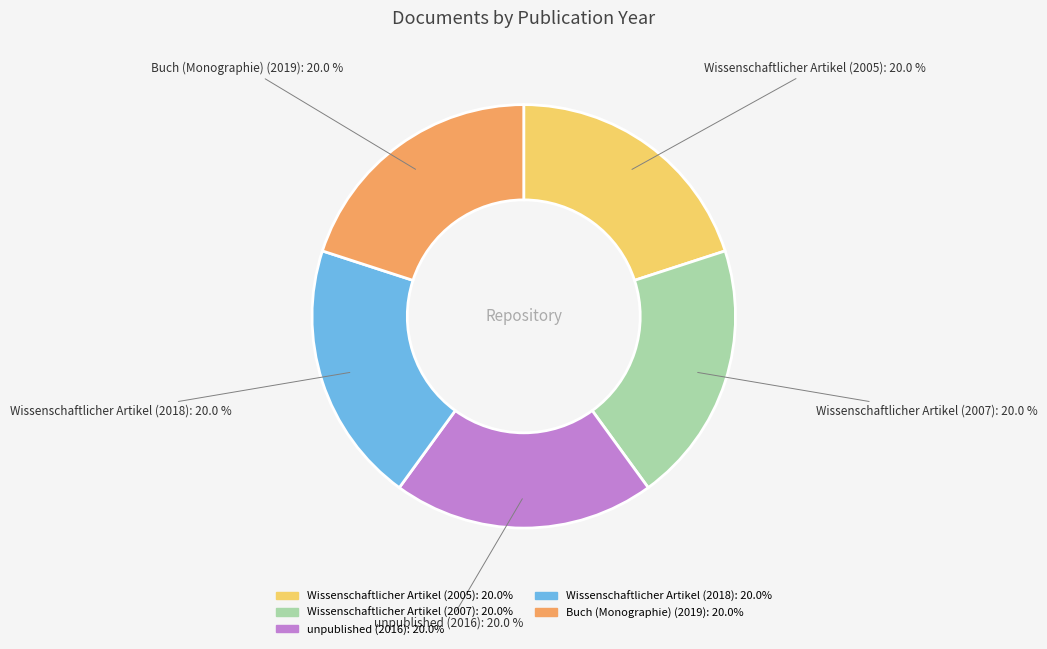

What is the ratio of the value at Wissenschaftlicher Artikel (2018) to the value at Wissenschaftlicher Artikel (2005)?

1.0